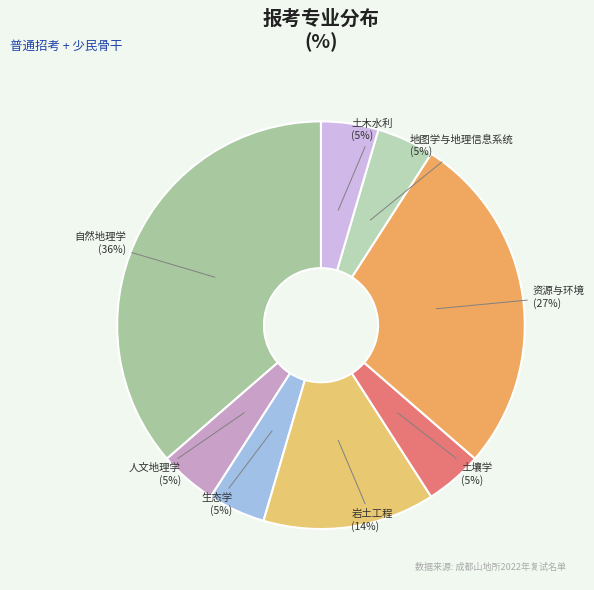

To the nearest percent, what percentage of the pie is 地图学与地理信息系统?

5%